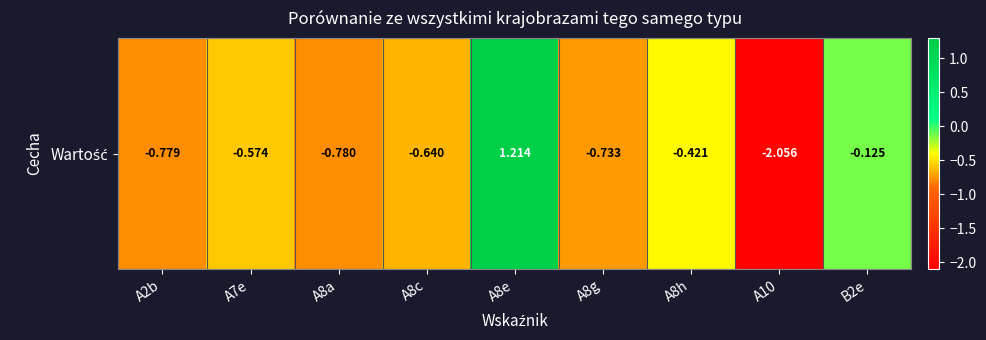

Reading left to right, extract all data points from this chart.

A2b=-0.8	A7e=-0.6	A8a=-0.8	A8c=-0.6	A8e=1.2	A8g=-0.7	A8h=-0.4	A10=-2.1	B2e=-0.1